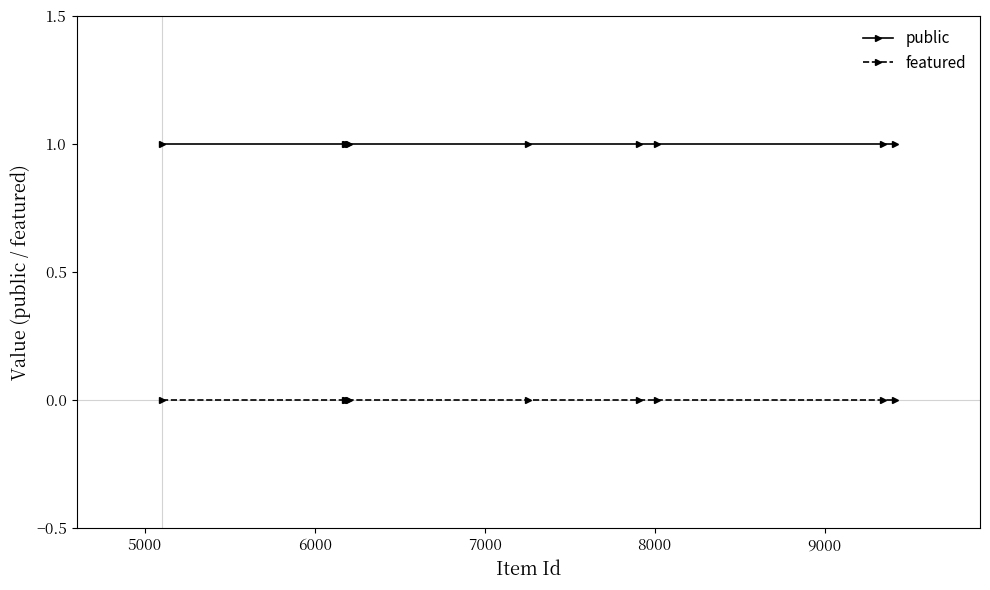

List the series in order of their overall mean, highest first.

public, featured